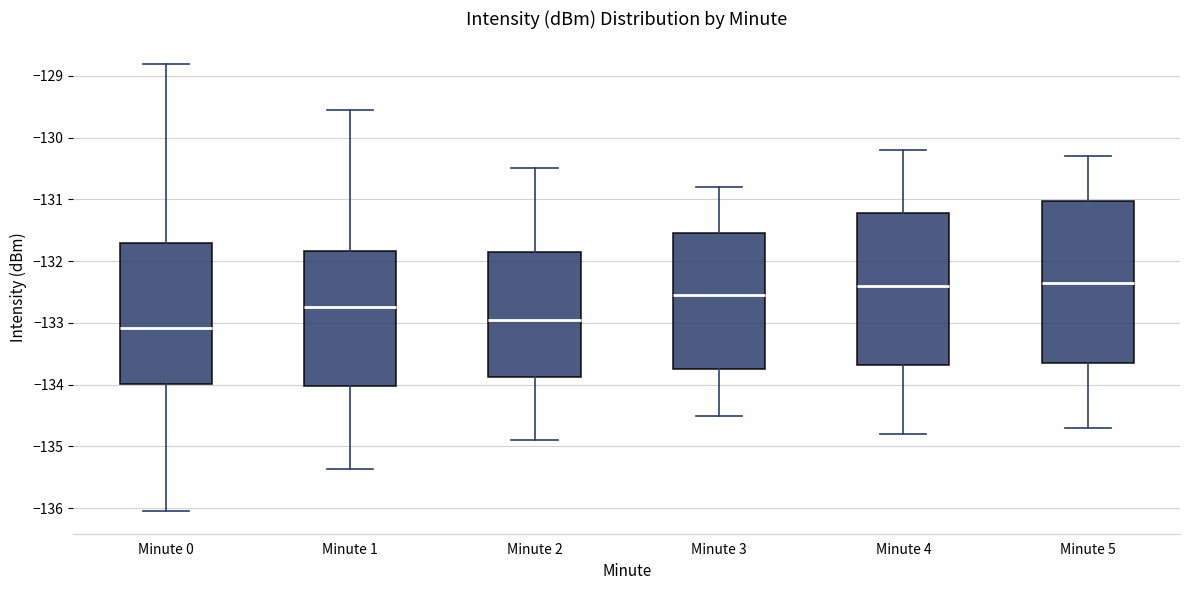

Reading left to right, read every box against the y-axis: the position of its median line, the range the box covers, and the ends of its whiskers. The values are not printed on the chart, so give them approximately, as read against the axis.

Minute 0: median -133.1, box -134.0 to -131.7, whiskers -136.1 to -128.8
Minute 1: median -132.7, box -134.0 to -131.8, whiskers -135.4 to -129.5
Minute 2: median -132.9, box -133.9 to -131.8, whiskers -134.9 to -130.5
Minute 3: median -132.5, box -133.7 to -131.5, whiskers -134.5 to -130.8
Minute 4: median -132.4, box -133.7 to -131.2, whiskers -134.8 to -130.2
Minute 5: median -132.3, box -133.6 to -131.0, whiskers -134.7 to -130.3